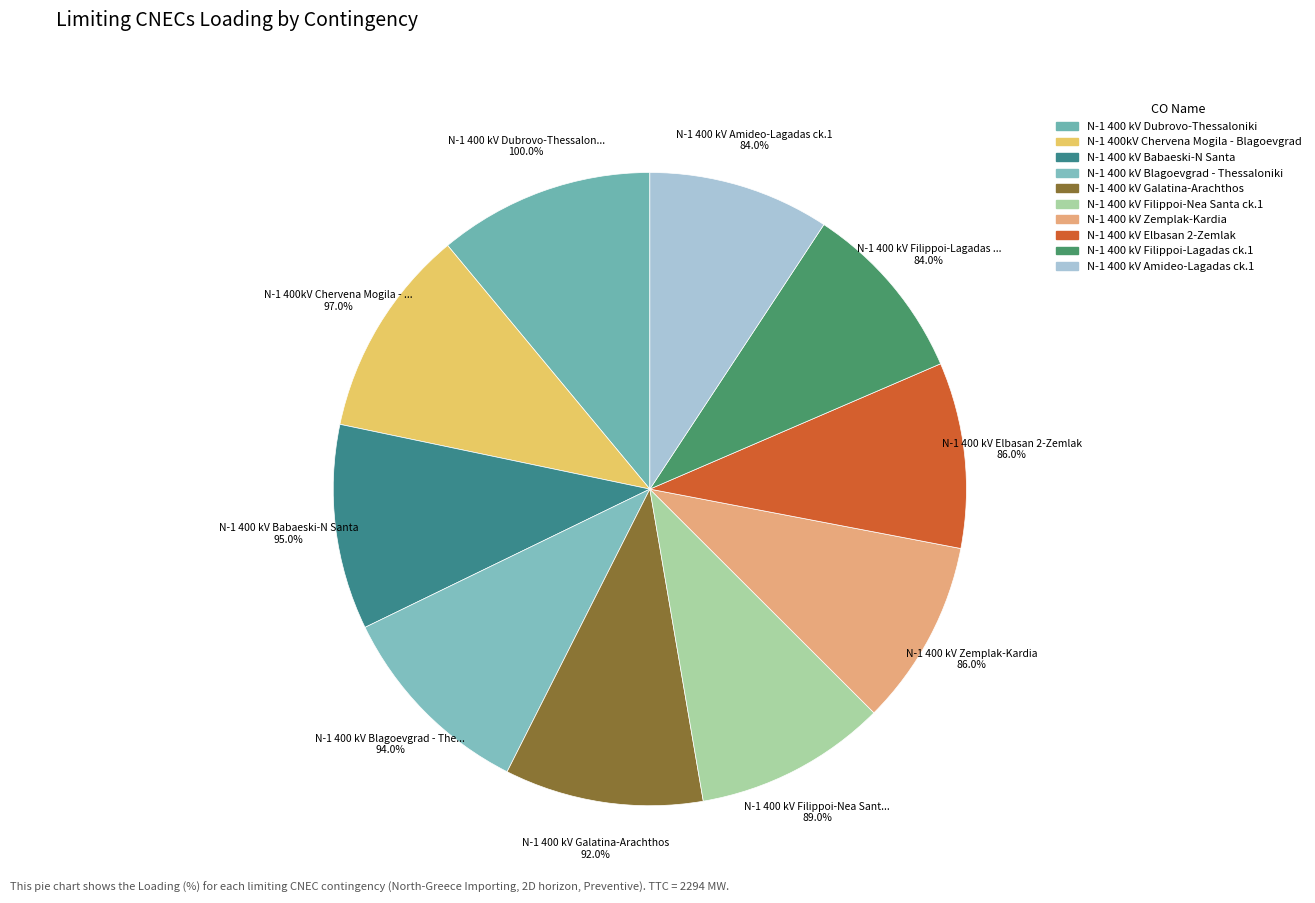

The N-1 400 kV Zemplak-Kardia slice represents 9% of the pie. True or false?

True